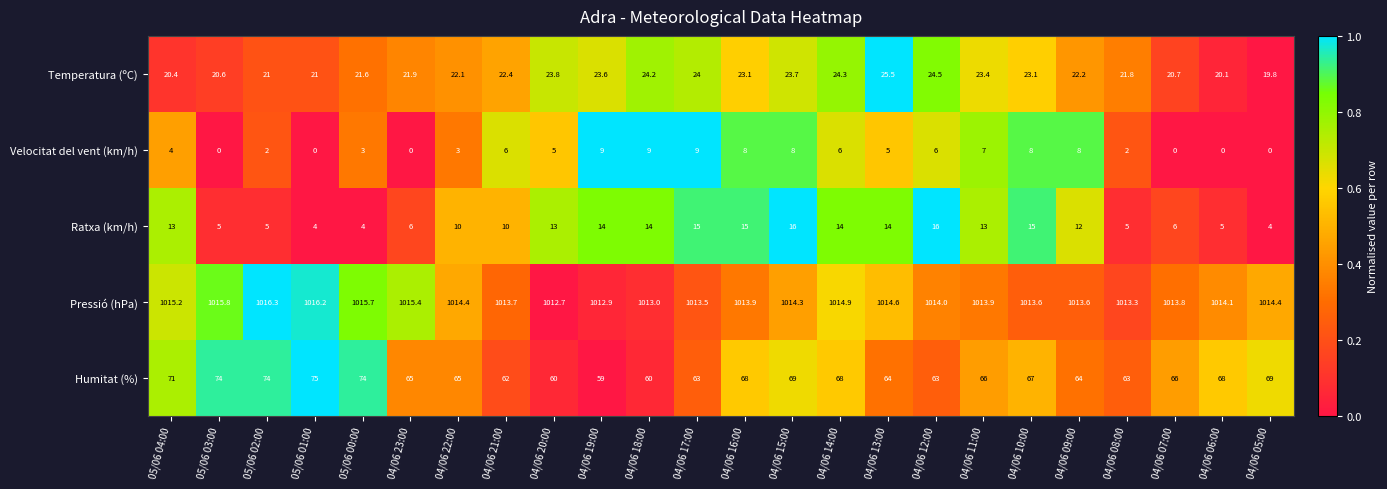

Which category has the highest value across all series?

05/06 02:00